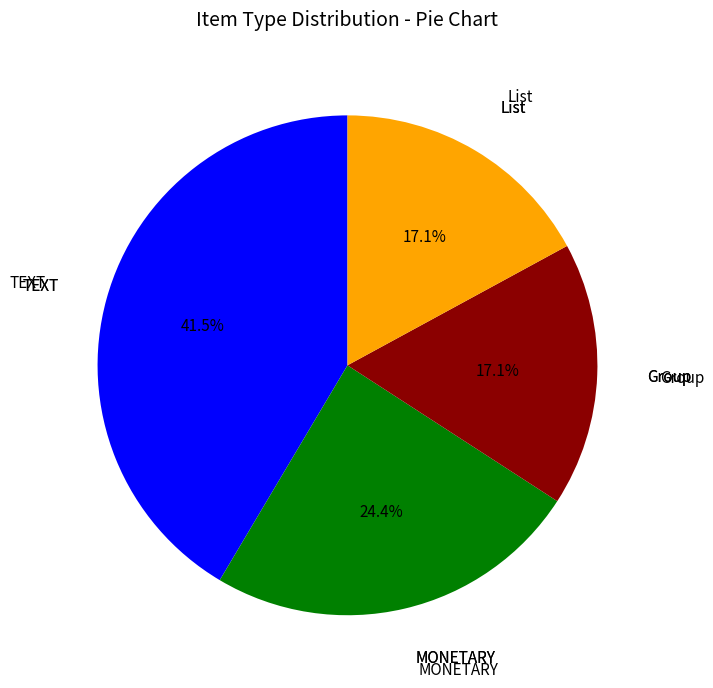

Is there any slice that represents more than half of the pie?

No